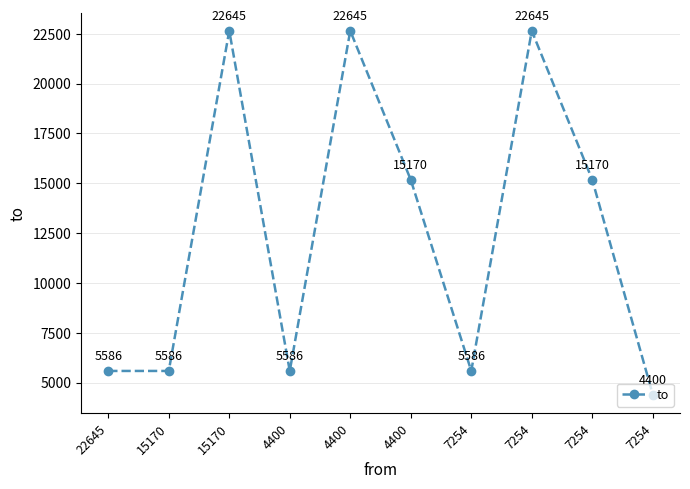

What is the average value?

12502